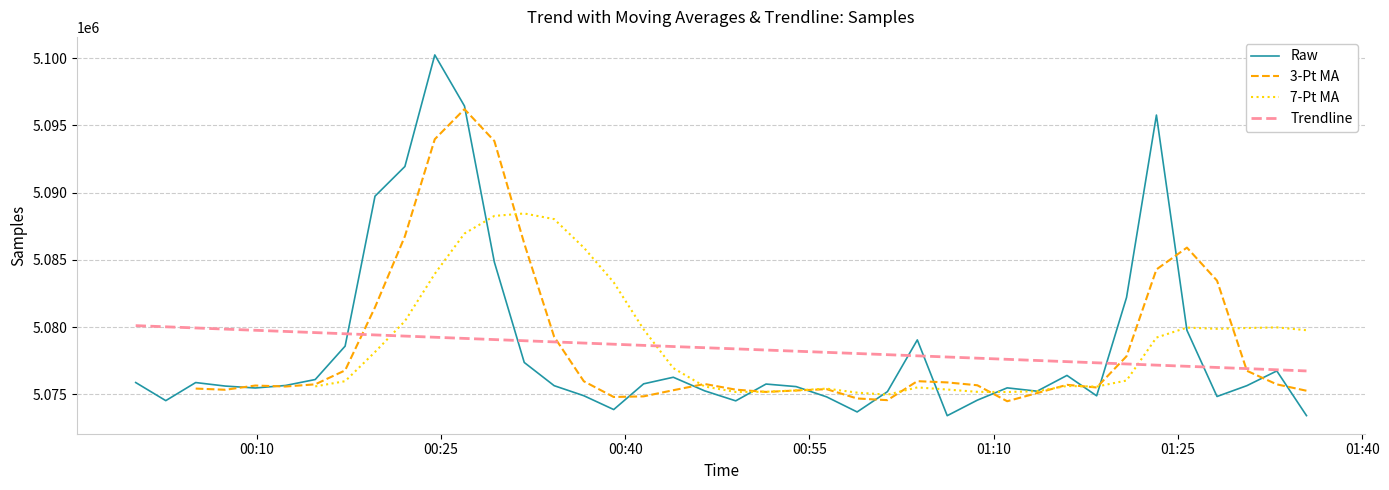

What is the maximum value for Raw?

5100239.0